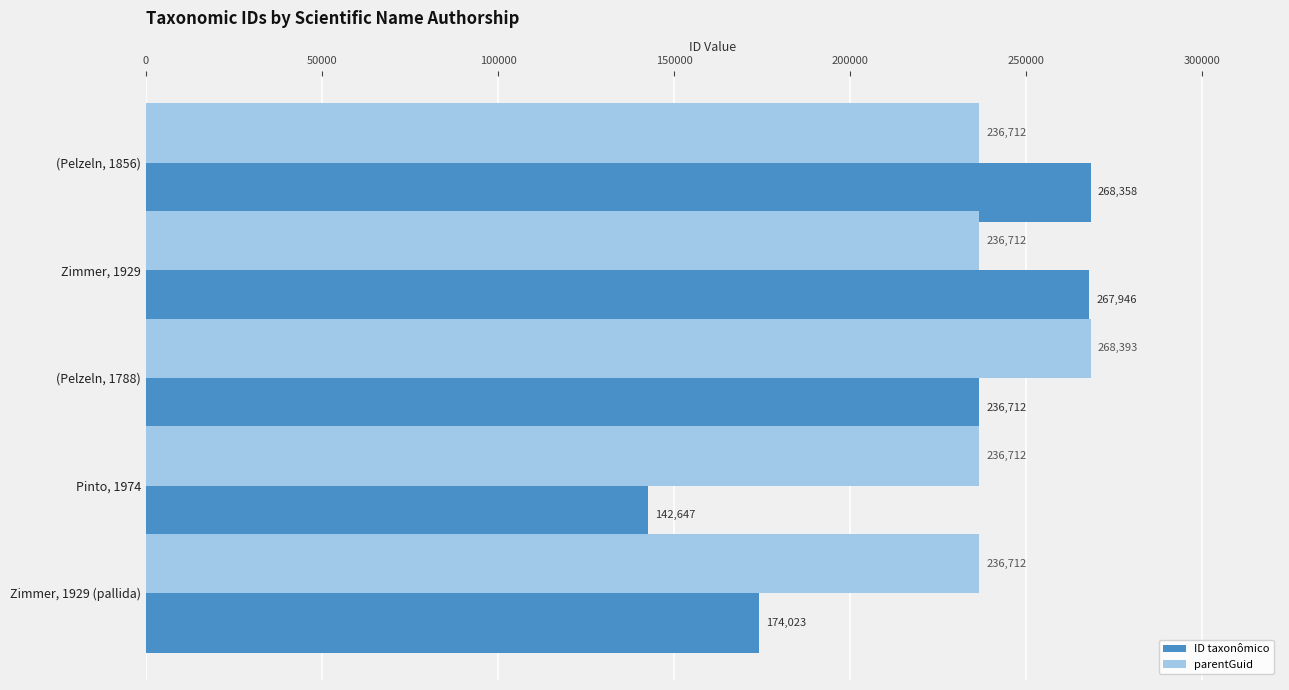

List the labels in order of ID taxonômico value, smallest first.

Pinto, 1974, Zimmer, 1929 (pallida), (Pelzeln, 1788), Zimmer, 1929, (Pelzeln, 1856)